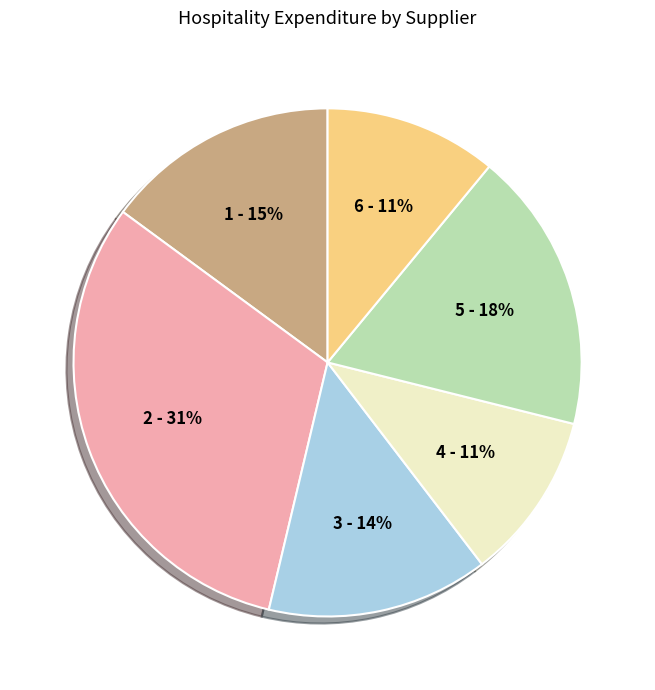

To the nearest percent, what is the average slice percentage?

17%